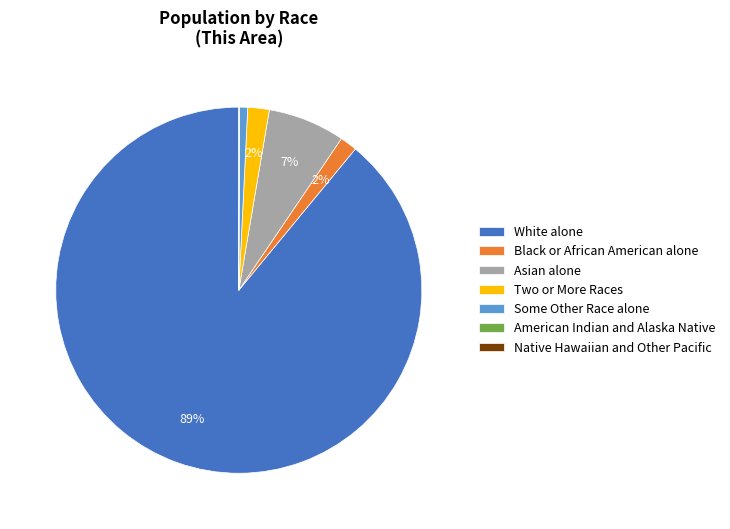

What percentage is the Asian alone slice, to the nearest percent?

7%